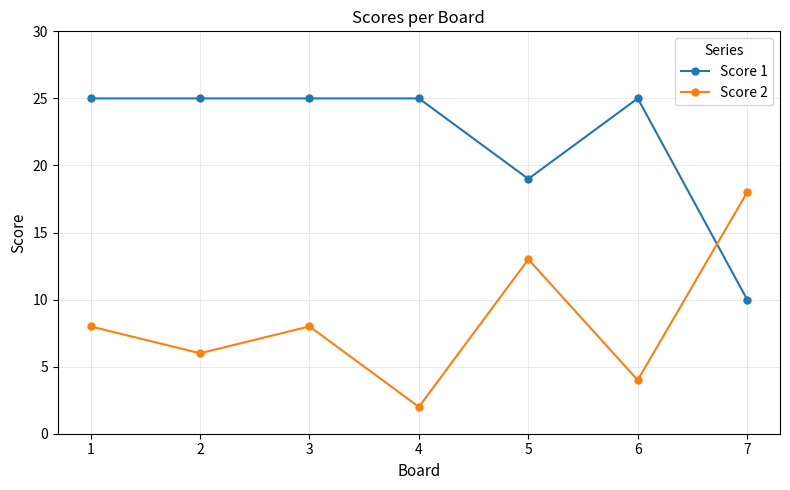

At 3, list the series in order from largest to smallest.

Score 1, Score 2